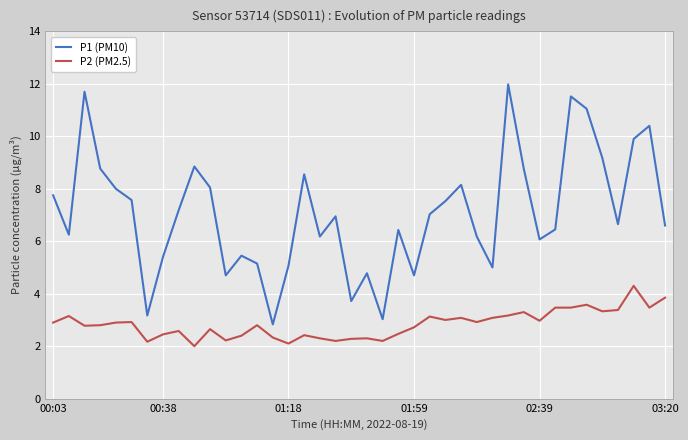

Which series has the widest spread of values?

P1 (PM10)